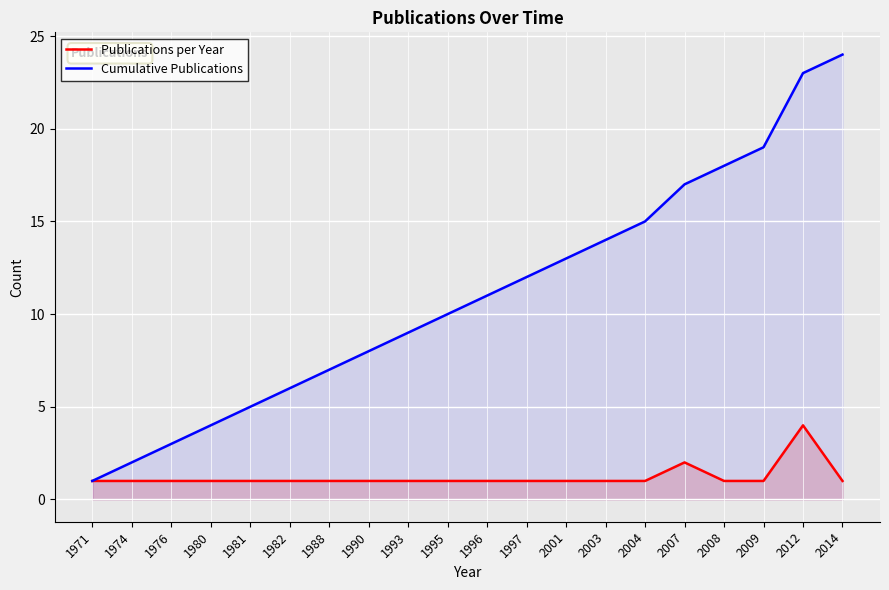

What value does the Publications per Year series have at 1980?

1